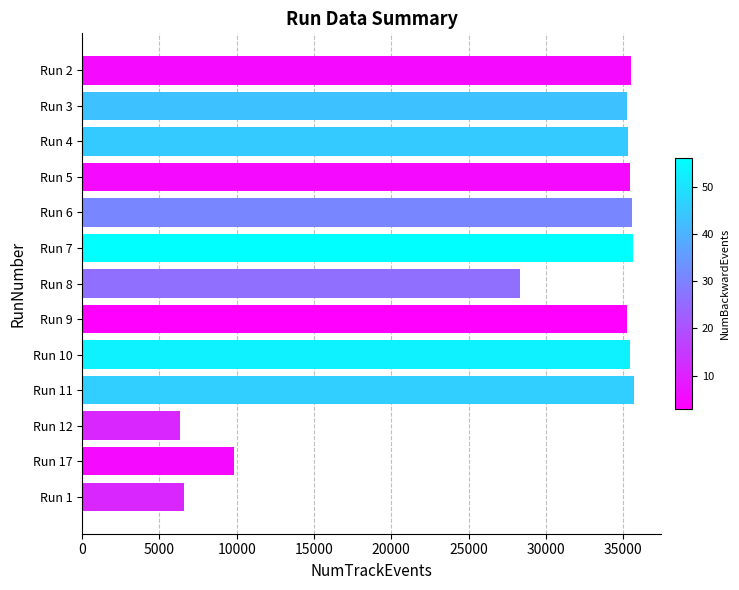

Are the bars grouped side by side (vs. stacked)?

No